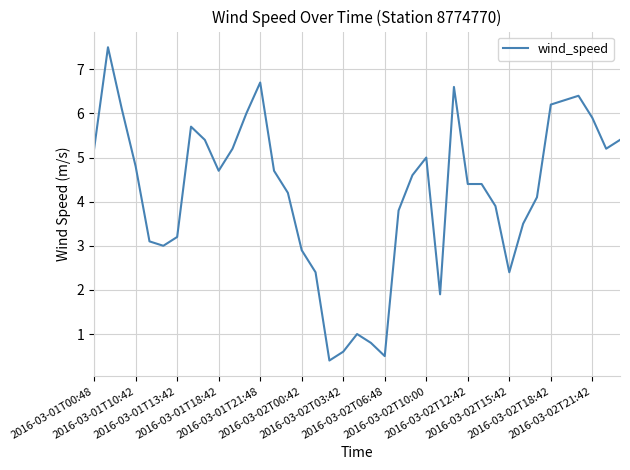

What is the maximum value shown in the chart?

7.5